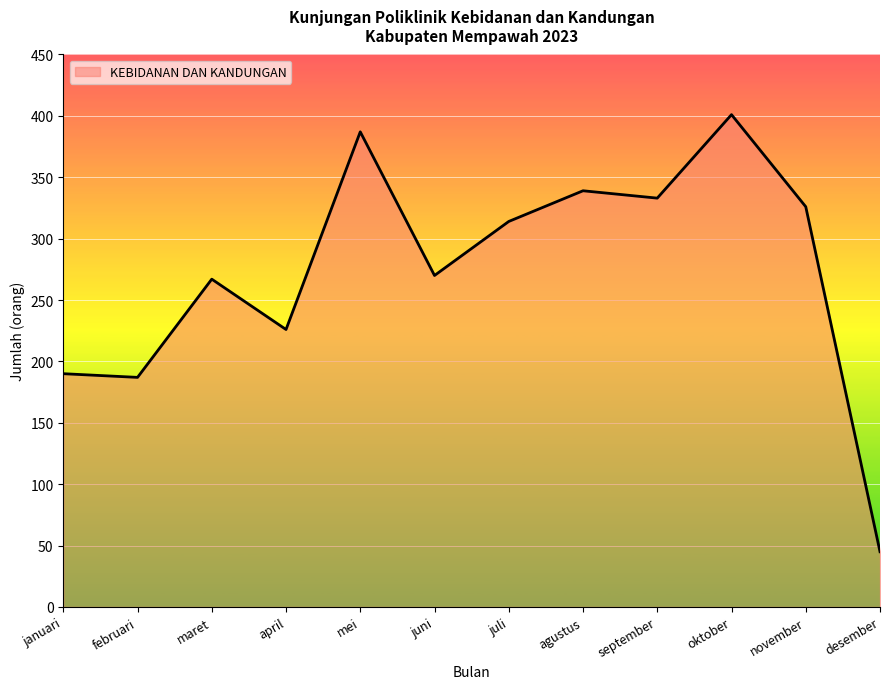

What is the greatest value displayed?

401